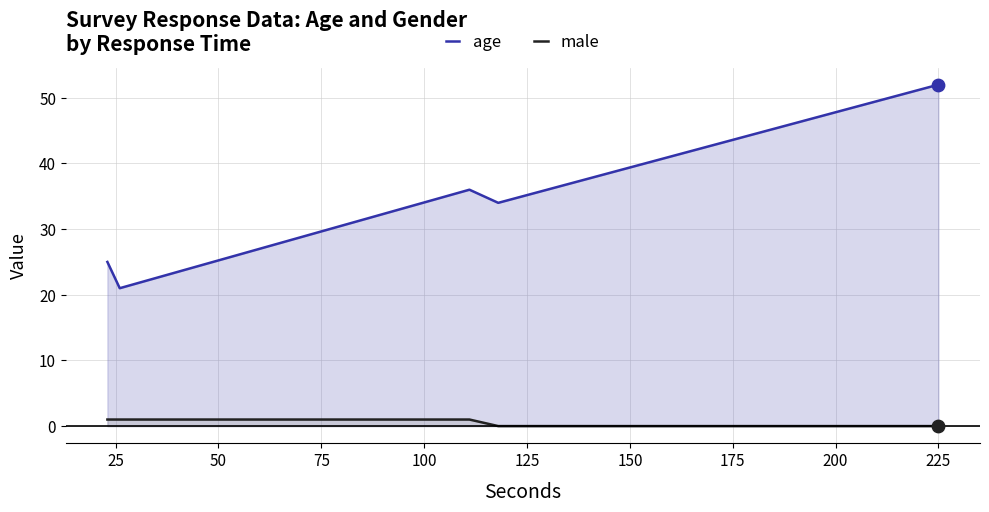

Which series has the largest total across all categories?

age